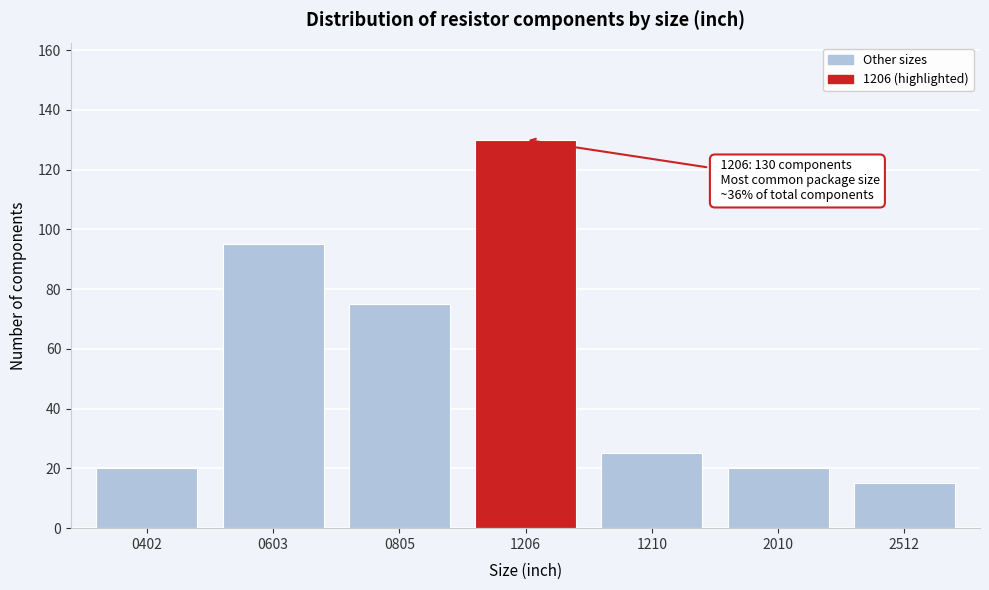

Reading left to right, what are all the values shown in this chart?

0402=20	0603=95	0805=75	1206=130	1210=25	2010=20	2512=15